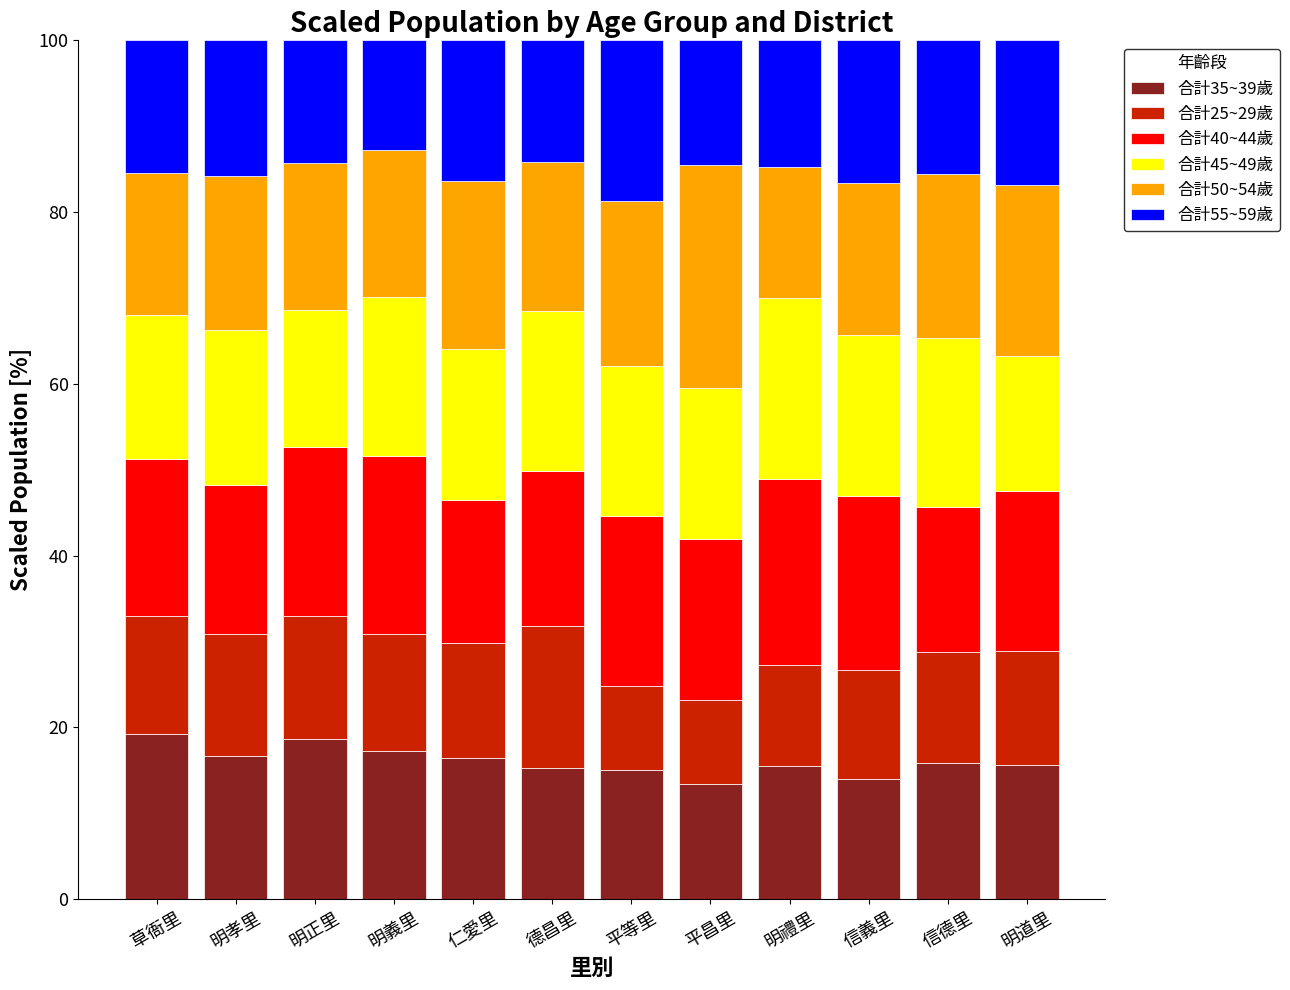

How many categories are shown in the chart?

12